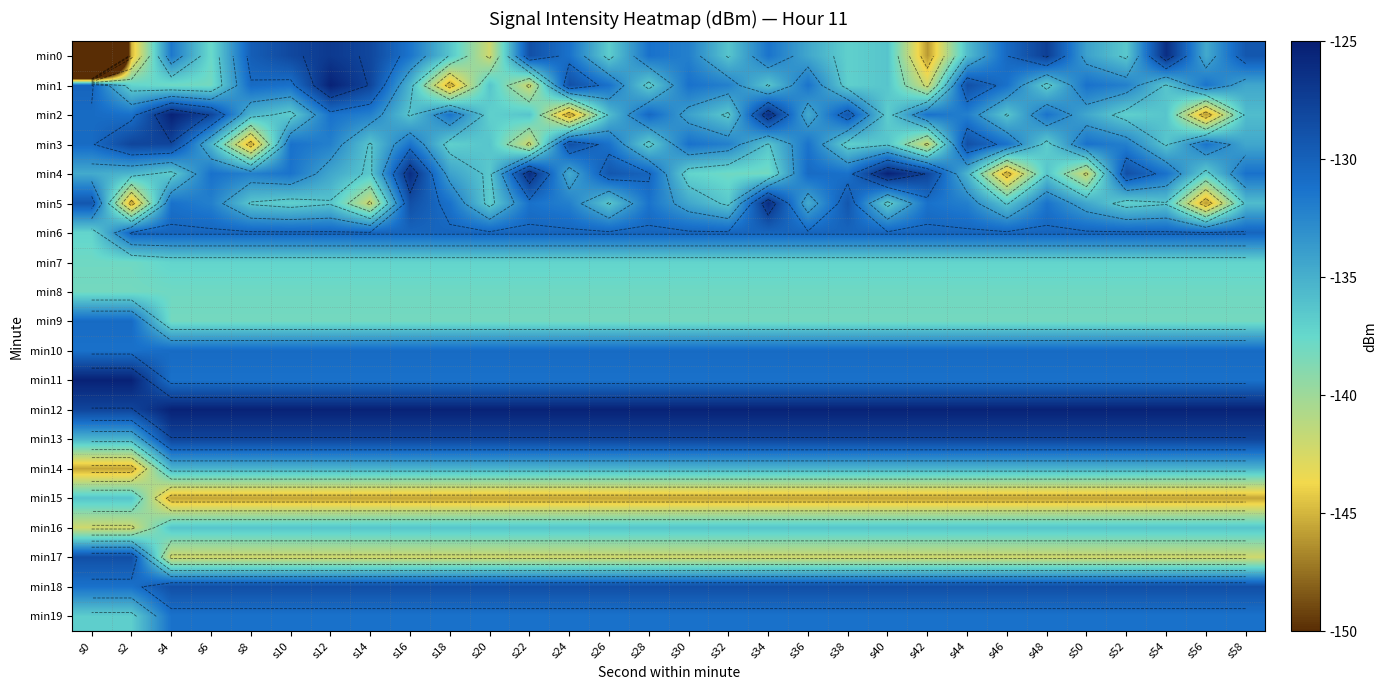

What is the approximate value of min4 at s56?

-136.8